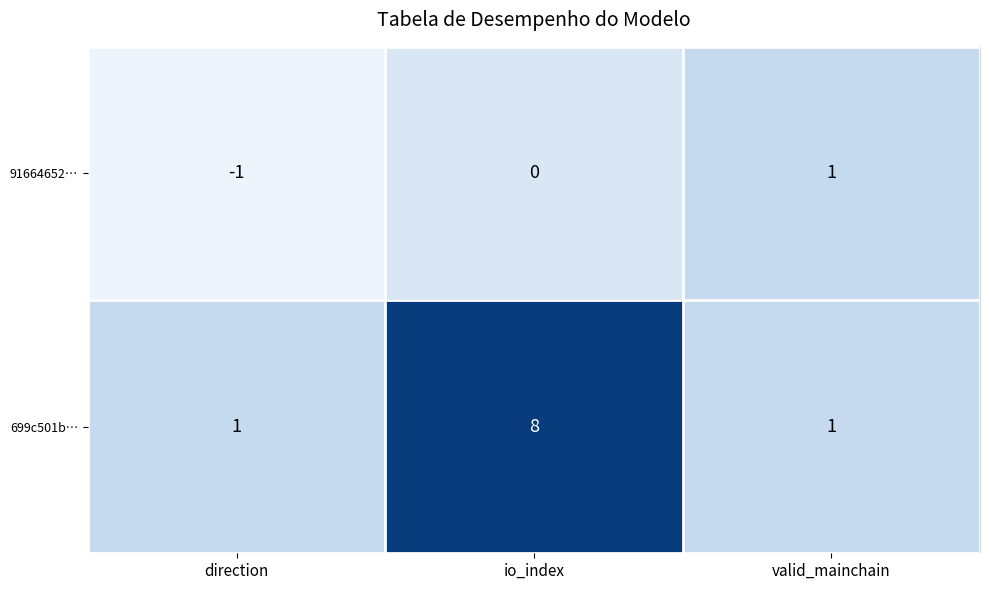

Which category has the lowest value across all series?

direction